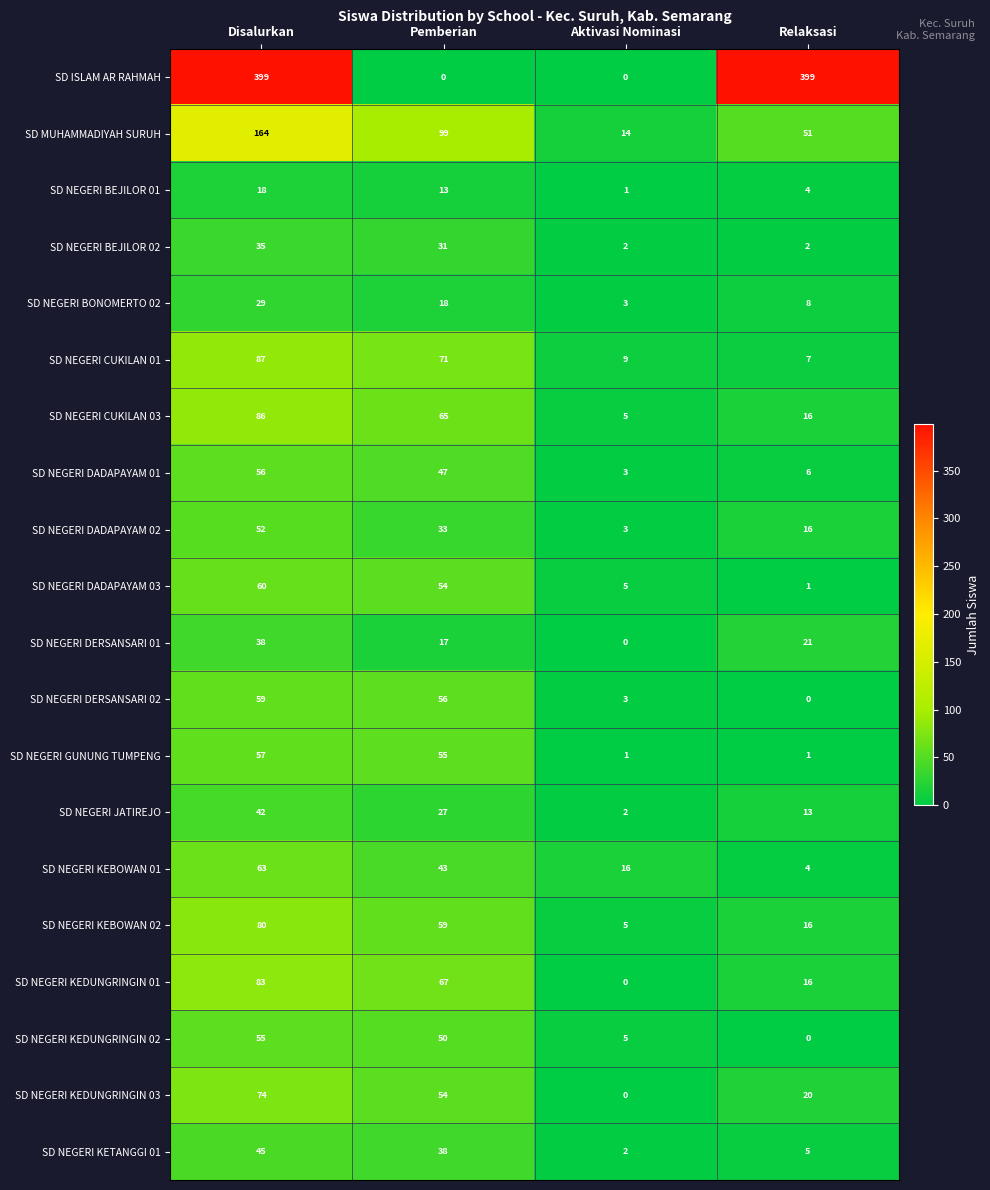

At which category is the sum across all series the highest?

Disalurkan